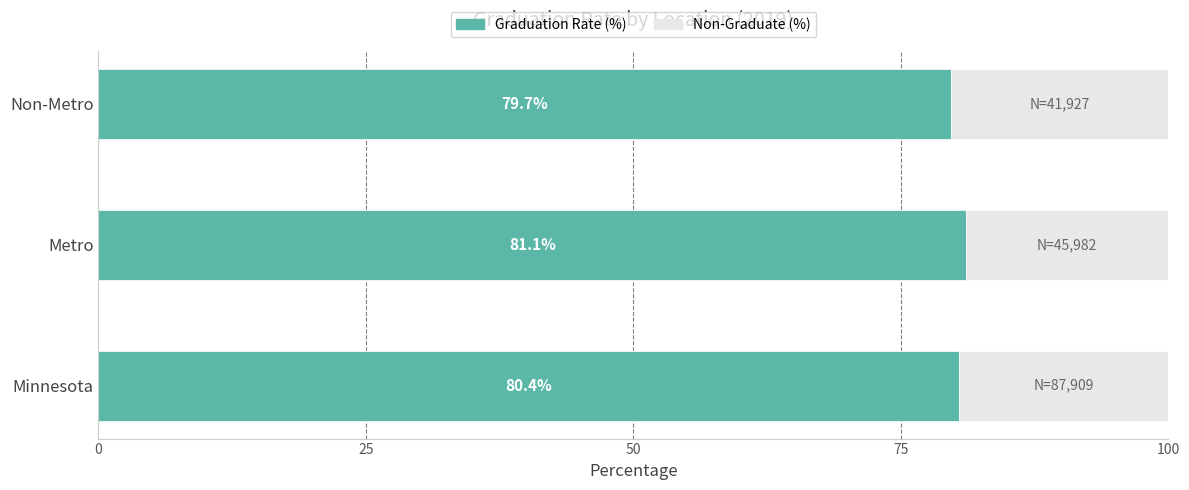

Rank the categories by Graduation Rate (%) value from highest to lowest.

Metro, Minnesota, Non-Metro